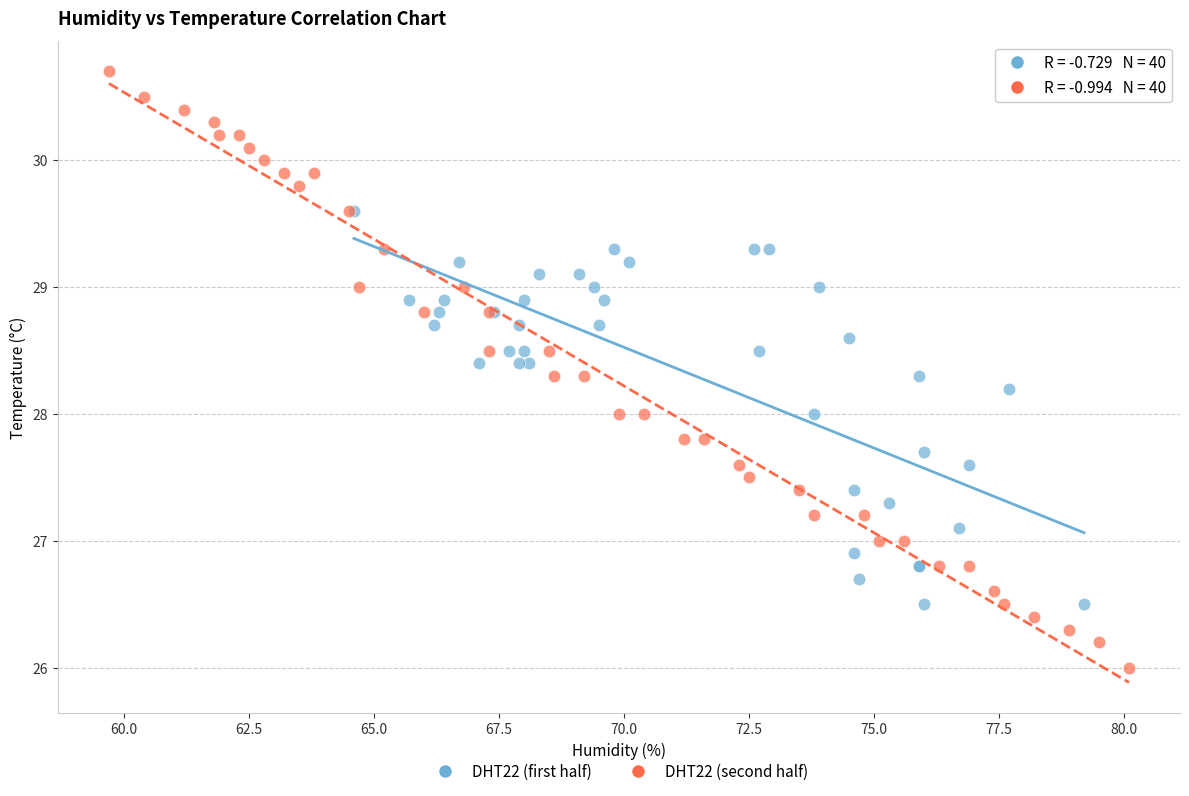

Which series has the widest spread of Y values?

DHT22 (second half)